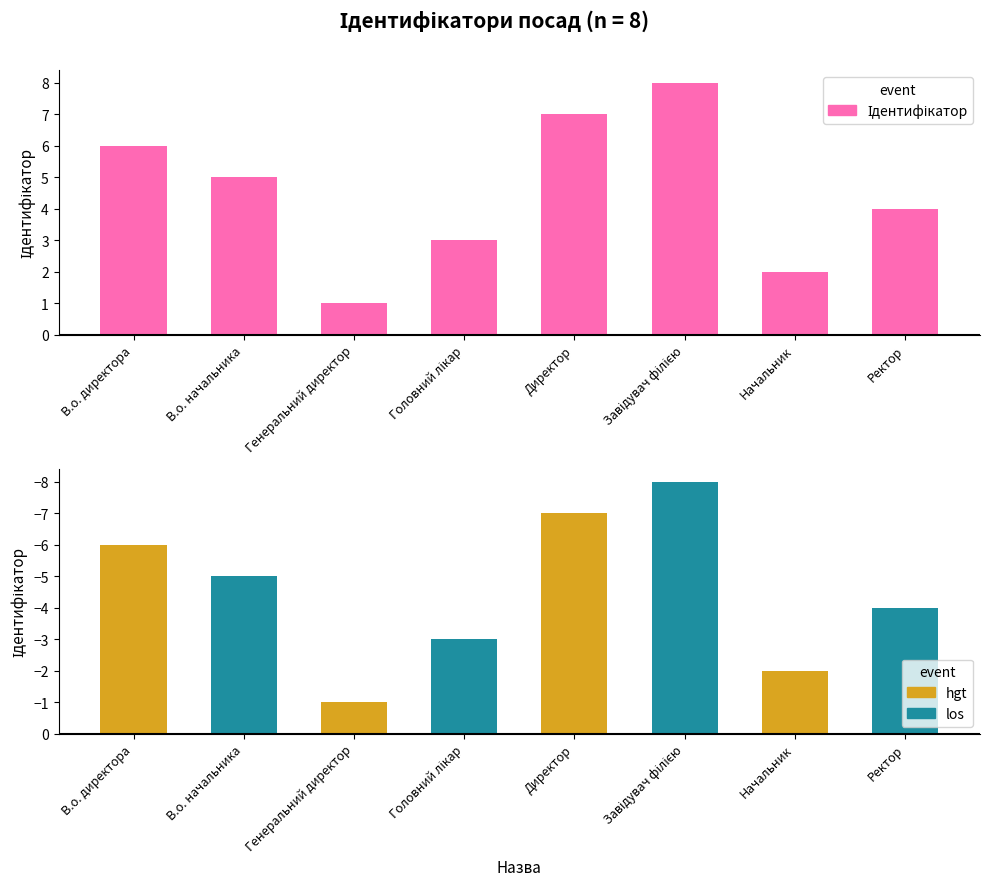

List the series in order of their overall mean, highest first.

Ідентифікатор, Ідентифікатор (neg)